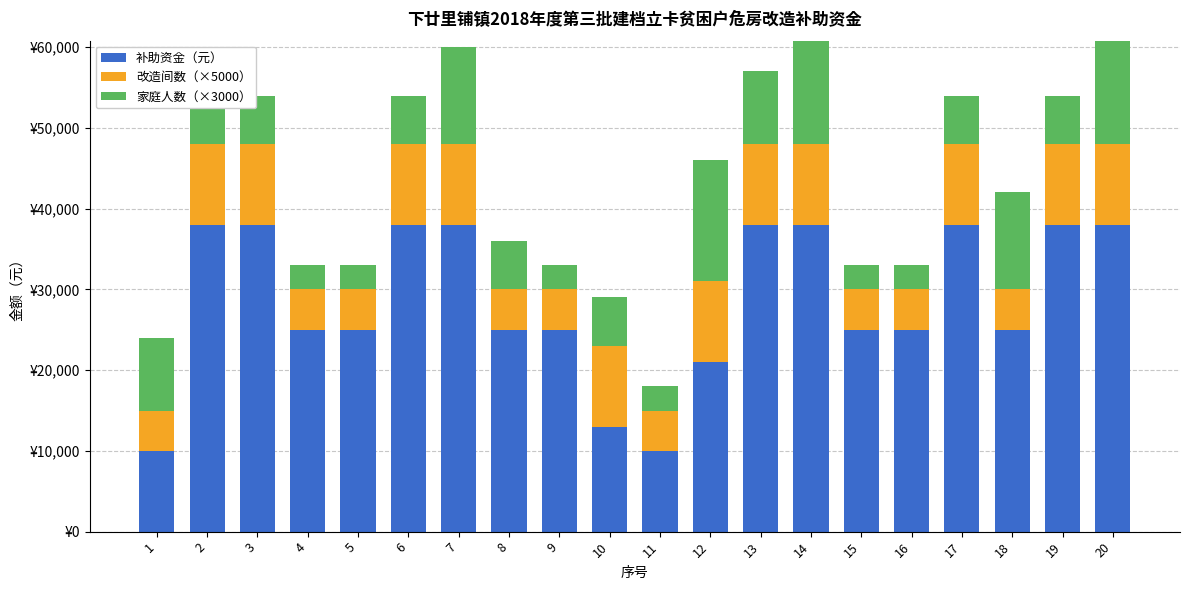

What are all the series names shown in the legend?

补助资金（元）, 改造间数（×5000）, 家庭人数（×3000）